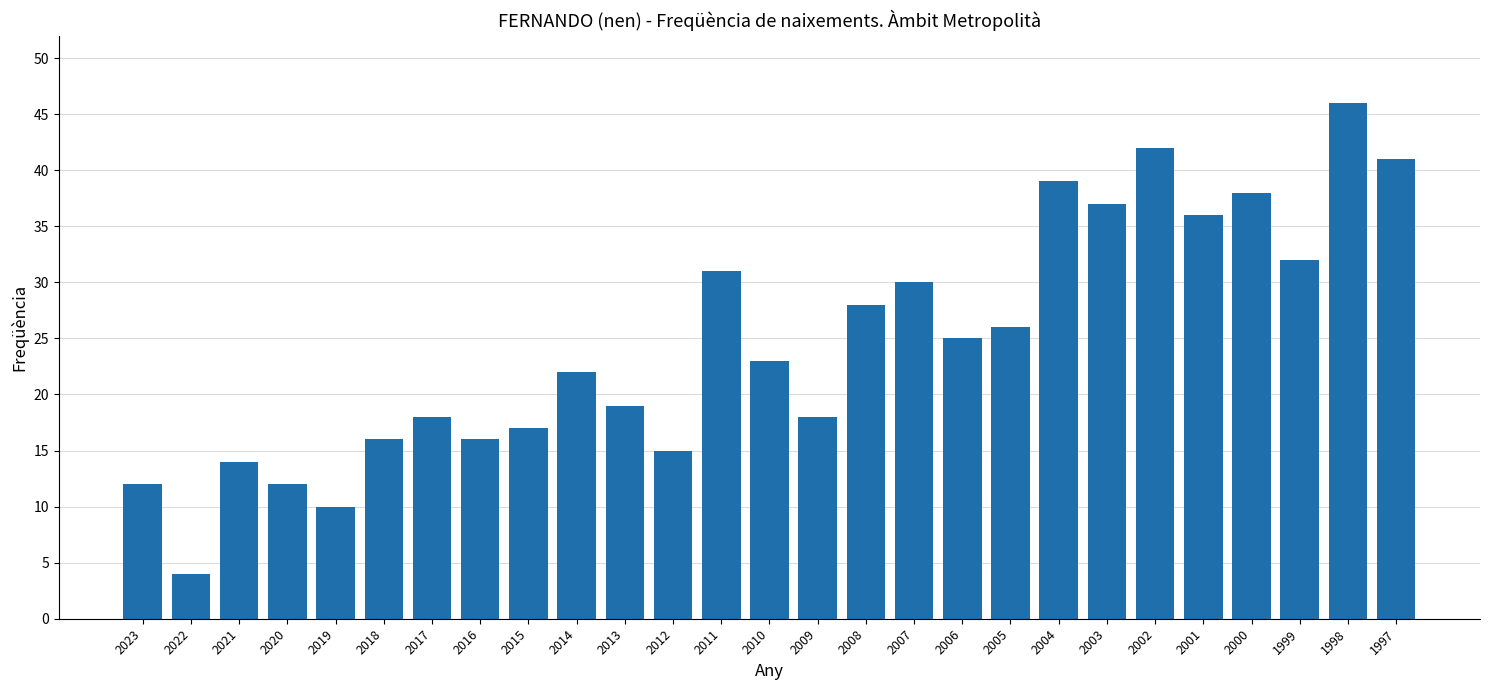

What is the sum of the values at 2021 and 2008?

42